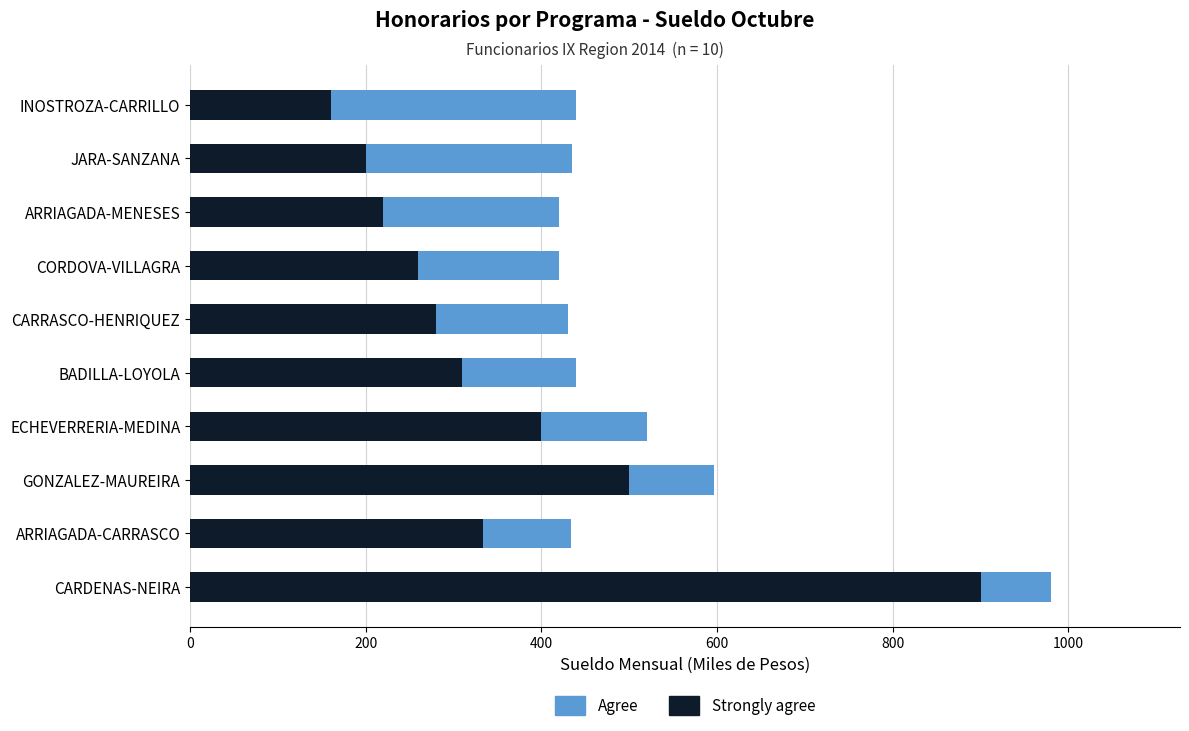

At which label is Strongly agree closest to 530?

GONZALEZ-MAUREIRA